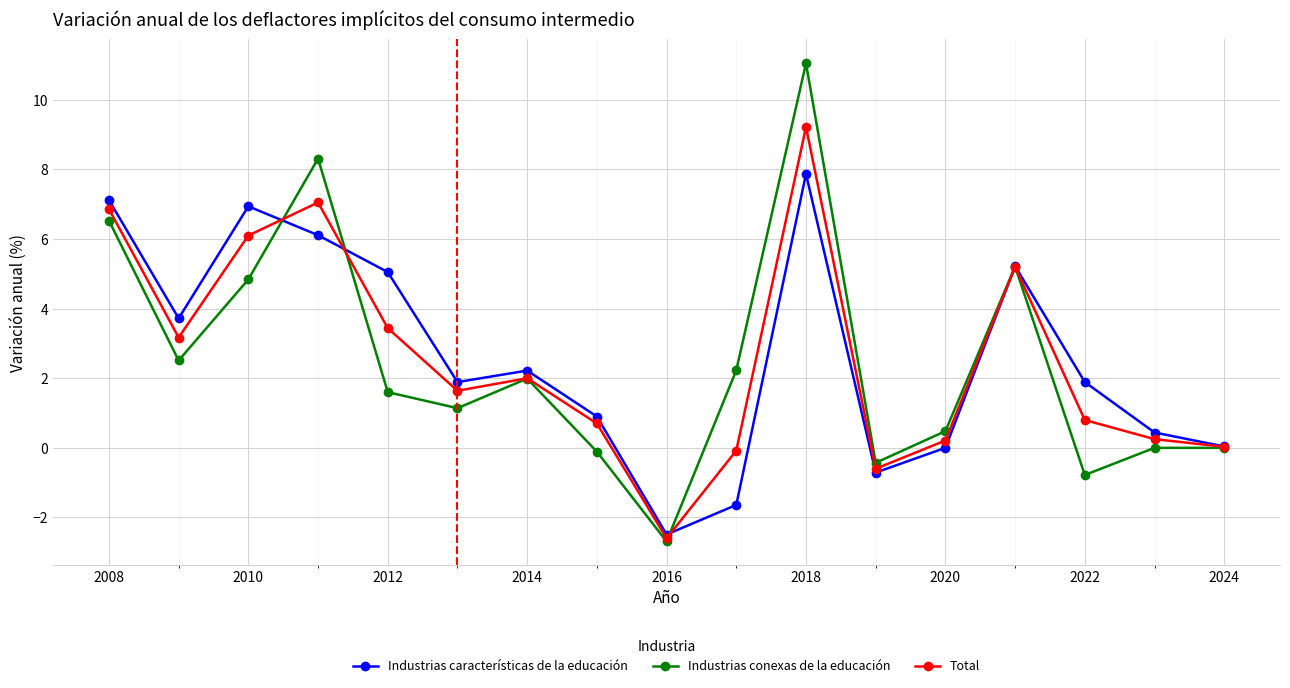

In Total, how many points are higher than both neighbors (excluding endpoints)?

4